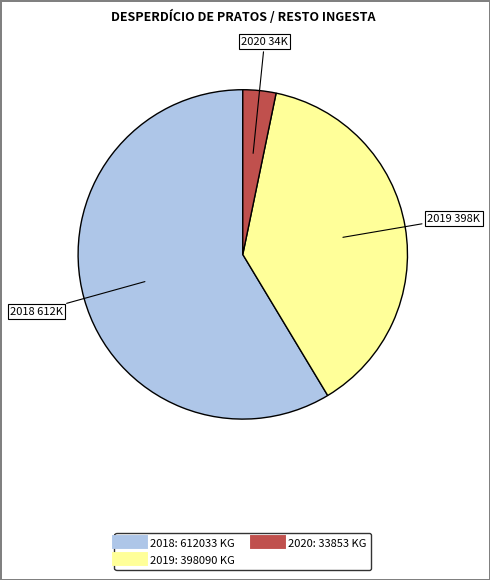

Which category has the biggest portion of the pie?

2018